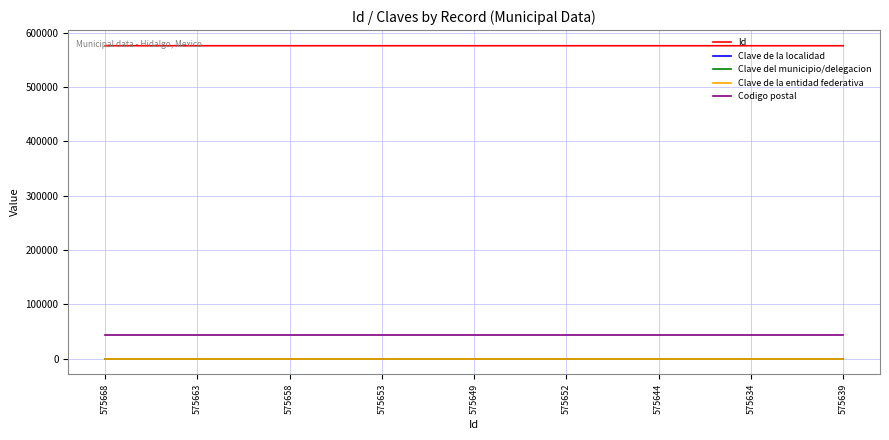

Is the value of Clave de la entidad federativa at 575634 greater than the value of Id at 575644?

No